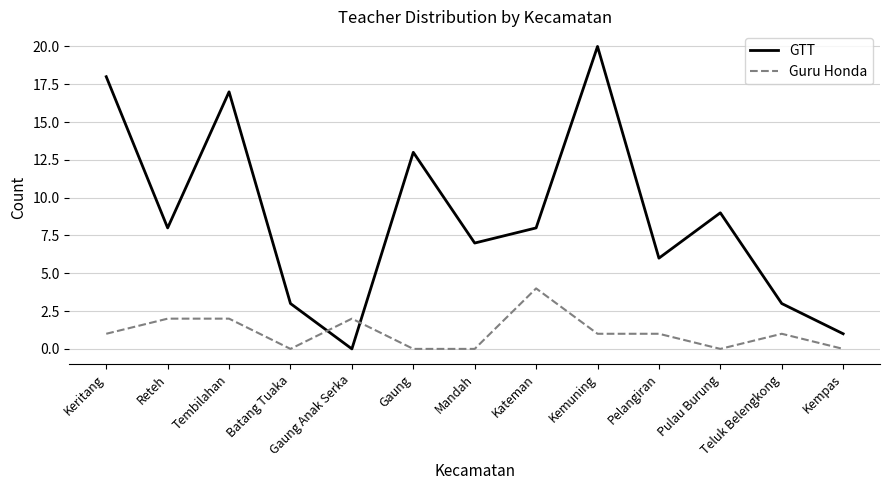

What is the total value across all series at Kemuning?

21